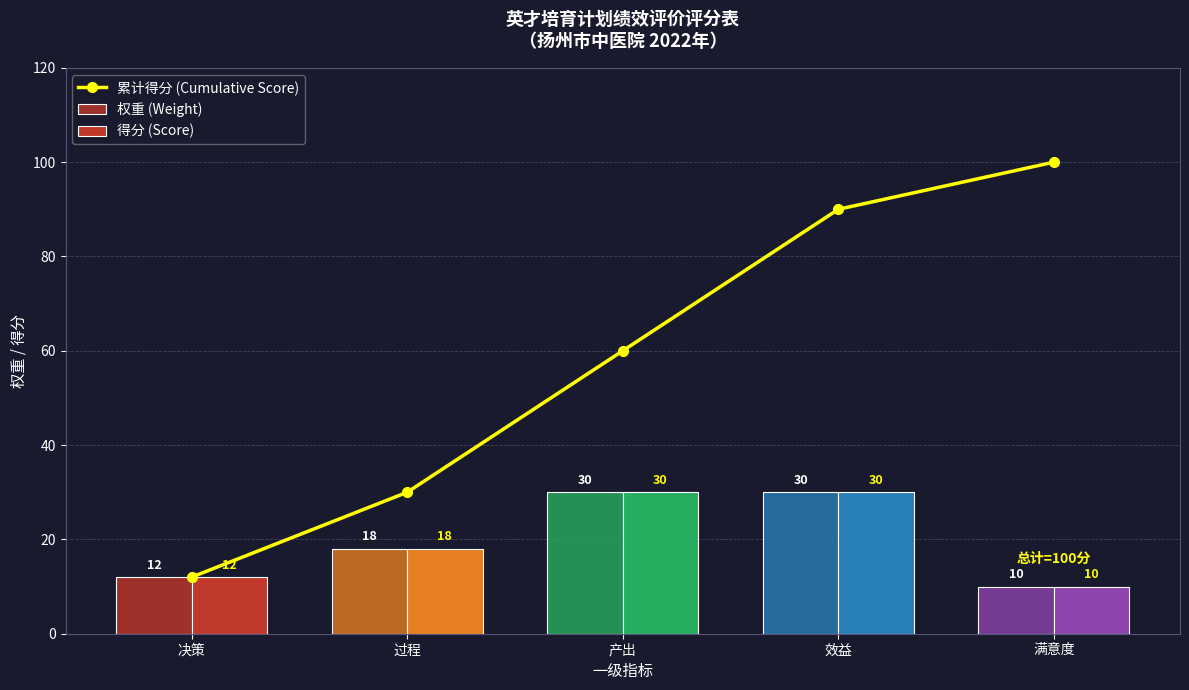

List the labels in order of 权重 (Weight) value, smallest first.

满意度, 决策, 过程, 产出, 效益